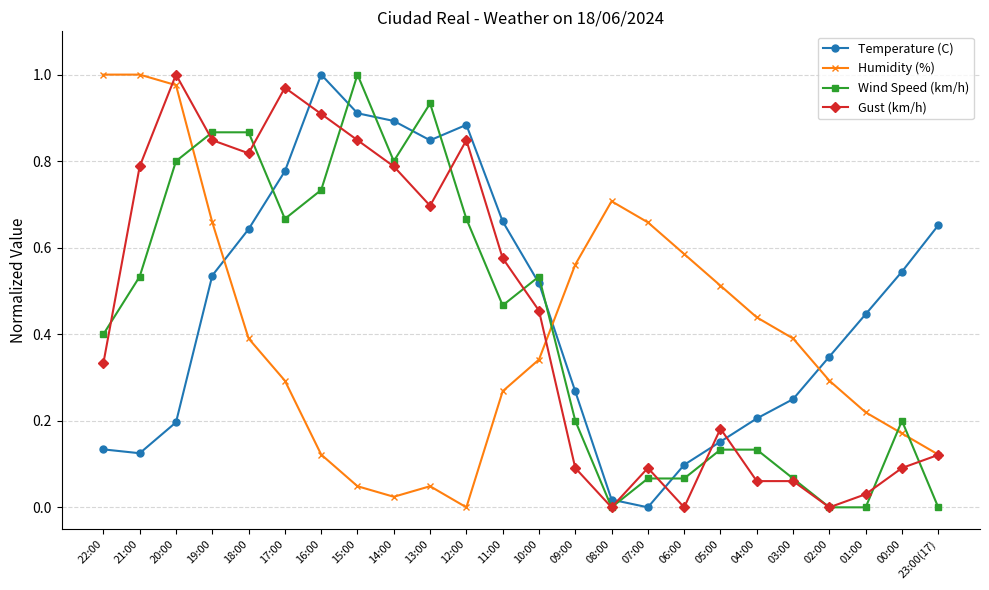

Where is the first local minimum for Humidity (%)?

14:00